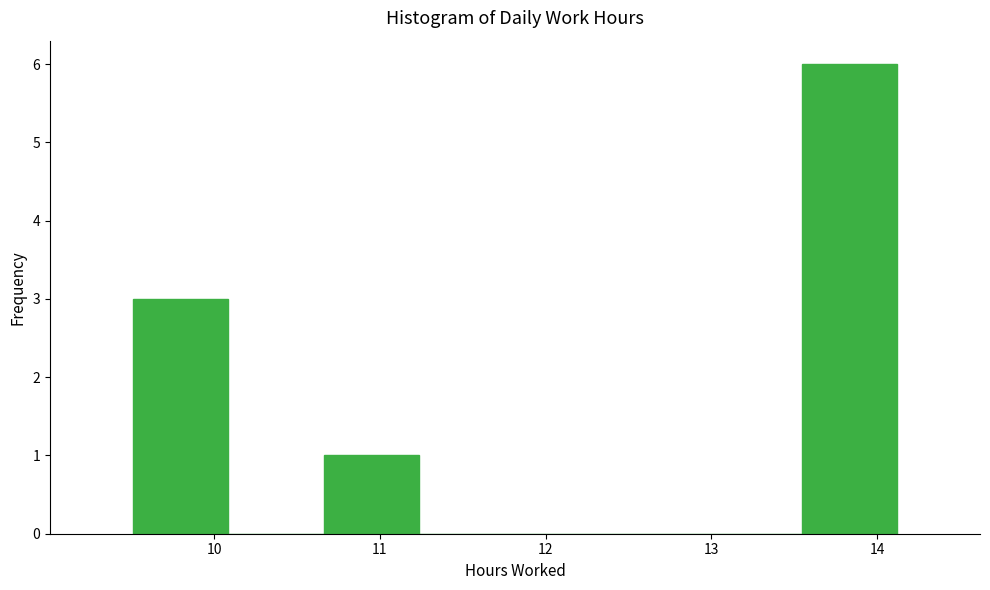

Reading left to right, list every bar in this chart as the range it spans on the x-axis followed by its height. Neither the bar edges nor the heights are printed on the chart, so give them approximately, as read against the axes.

9.5 to 10.1: 3
10.1 to 10.7: 0
10.7 to 11.2: 1
11.2 to 11.8: 0
11.8 to 12.4: 0
12.4 to 13.0: 0
13.0 to 13.5: 0
13.5 to 14.1: 6